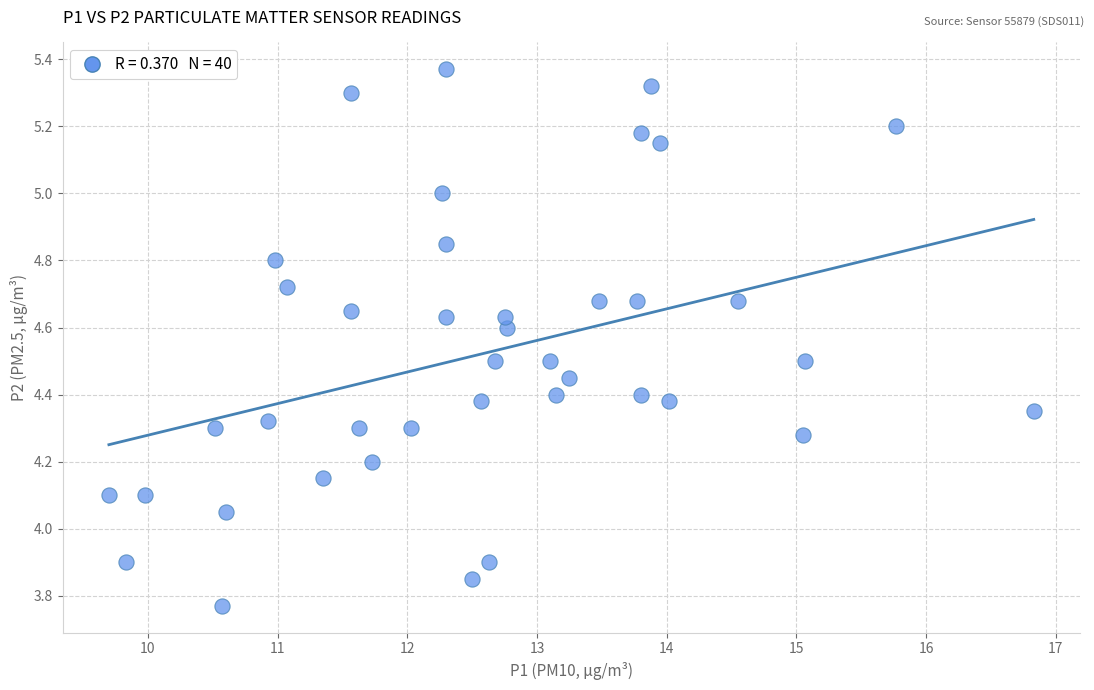

What is the range of X values (max minus min)?

7.1